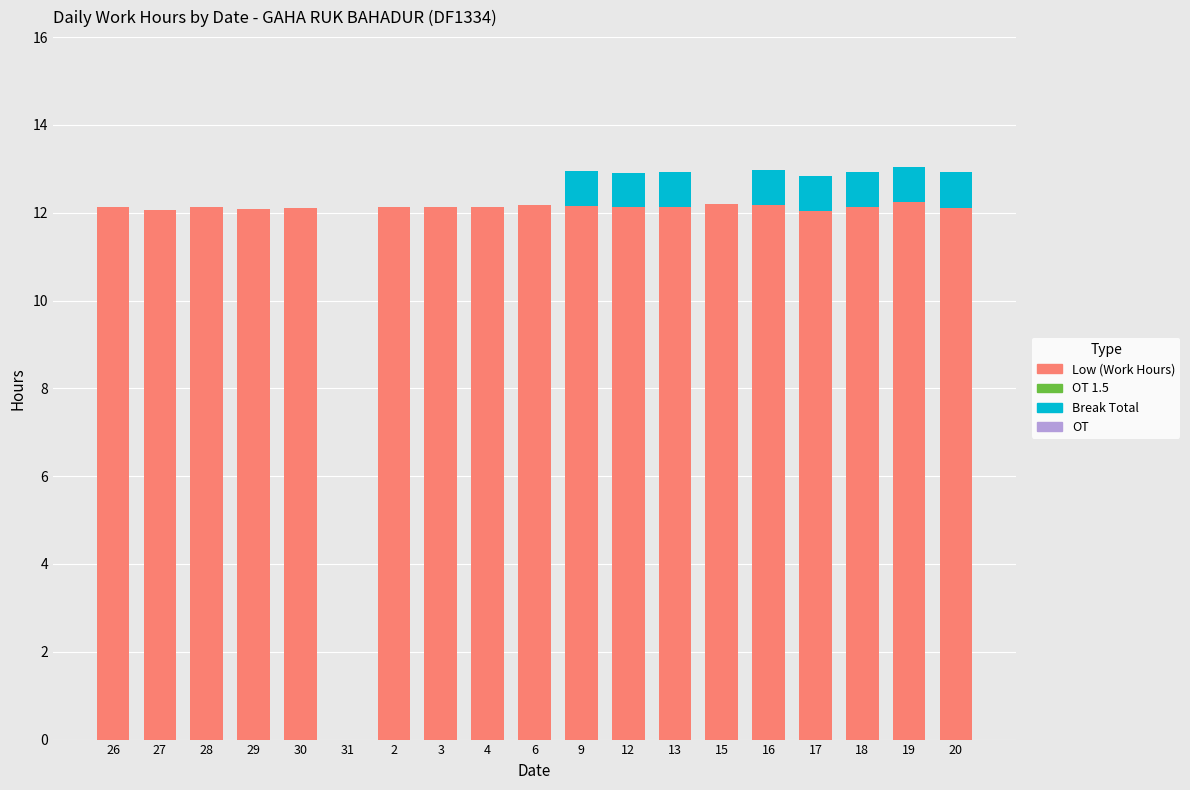

What is the total value across all series at 3?

12.1